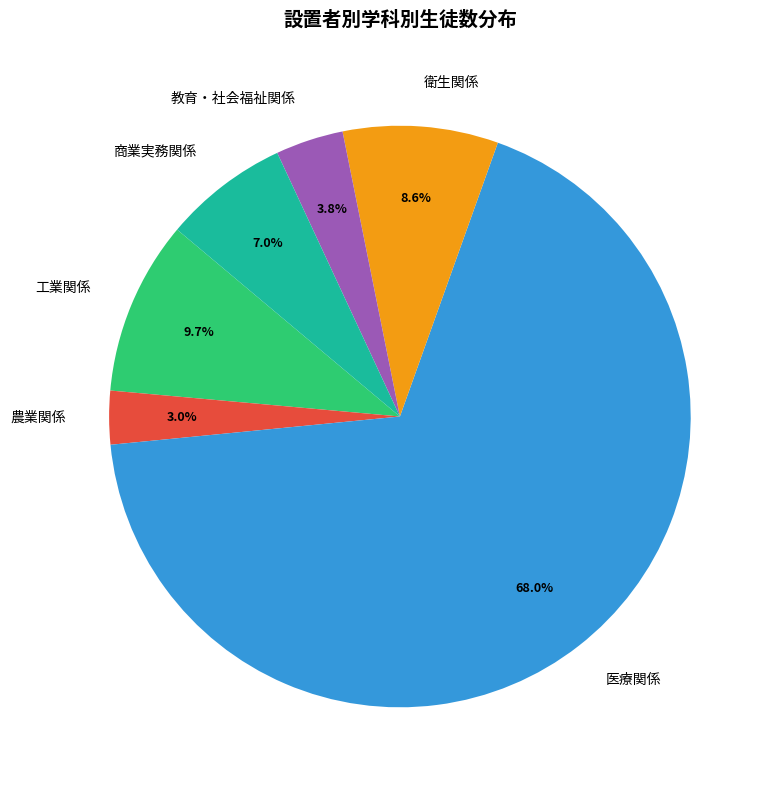

How many slices are in this pie chart?

6